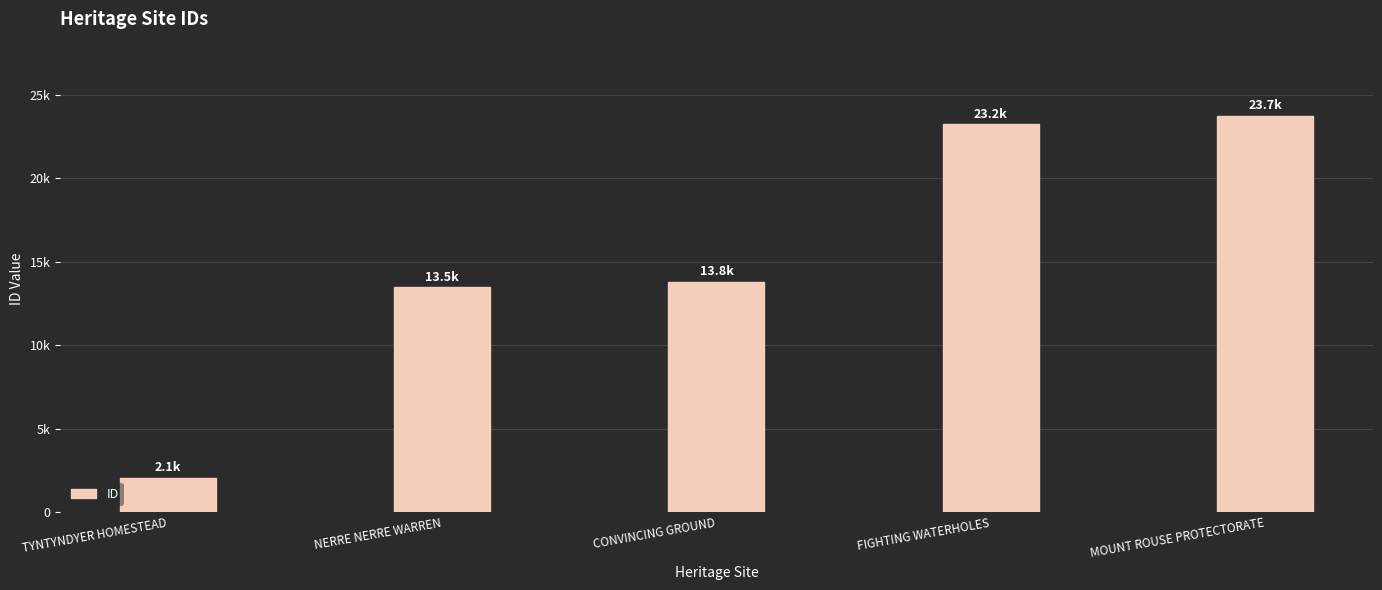

Reading left to right, extract all data points from this chart.

2066	13456	13797	23227	23746